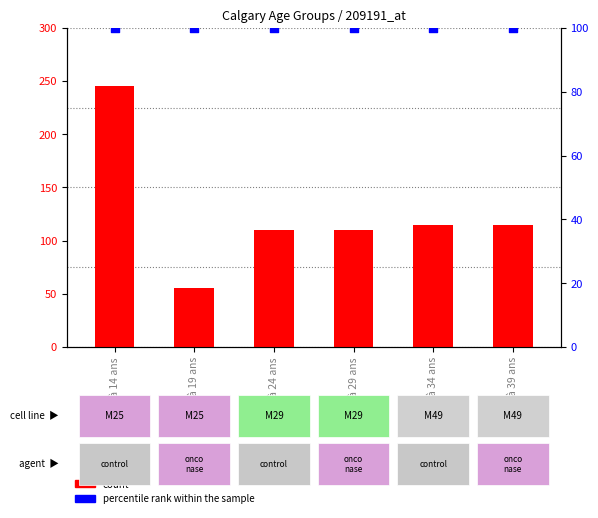

Which series has the largest Y range (max minus min)?

count